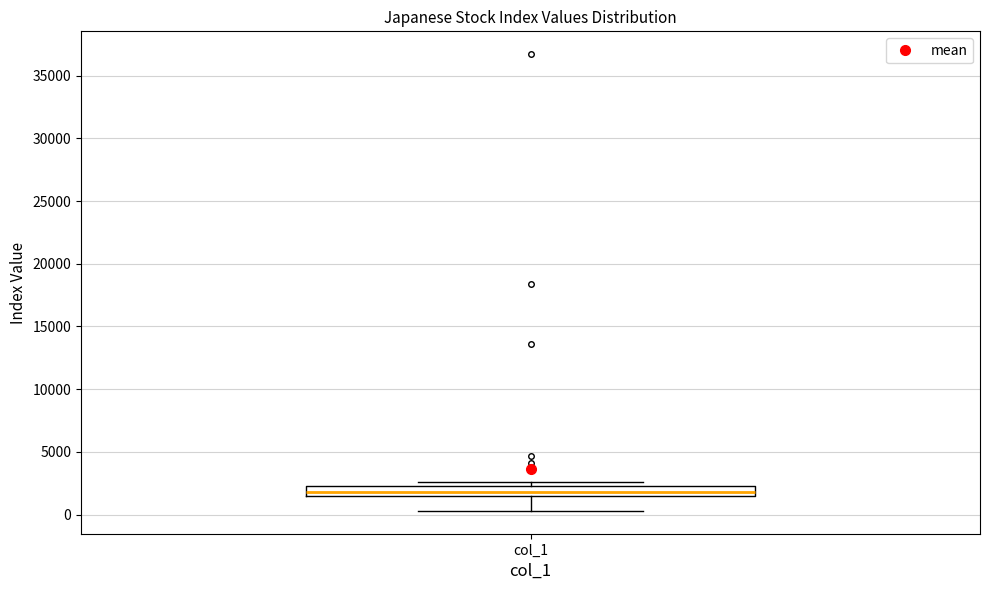

Transcribe this box plot: give where the median line is, the range the box spans, and where the two whiskers end, as read against the y-axis. The values are not printed on the chart, so give them approximately, as read against the axis.

median 2000, box 1500 to 2500, whiskers 500 to 2500 (just above the box's upper edge)